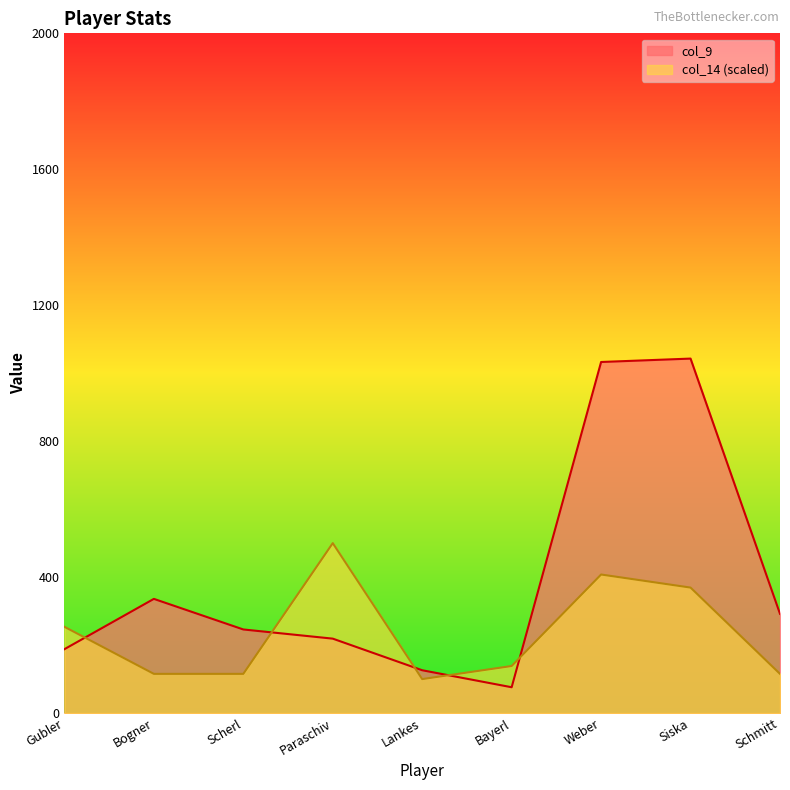

Rank the series at Scherl from highest to lowest value.

col_9, col_14 (scaled)